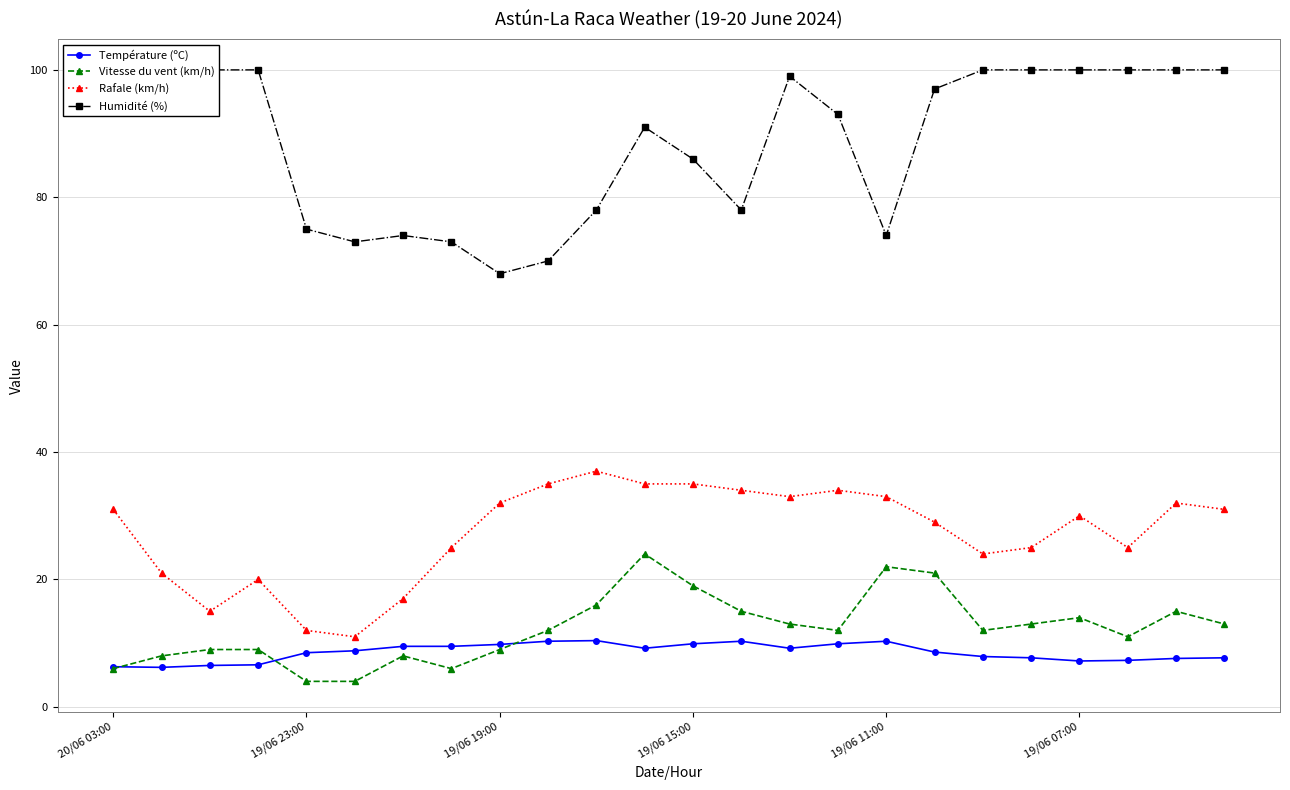

The value of Rafale (km/h) at 19/06 19:00 is 46.1. True or false?

False